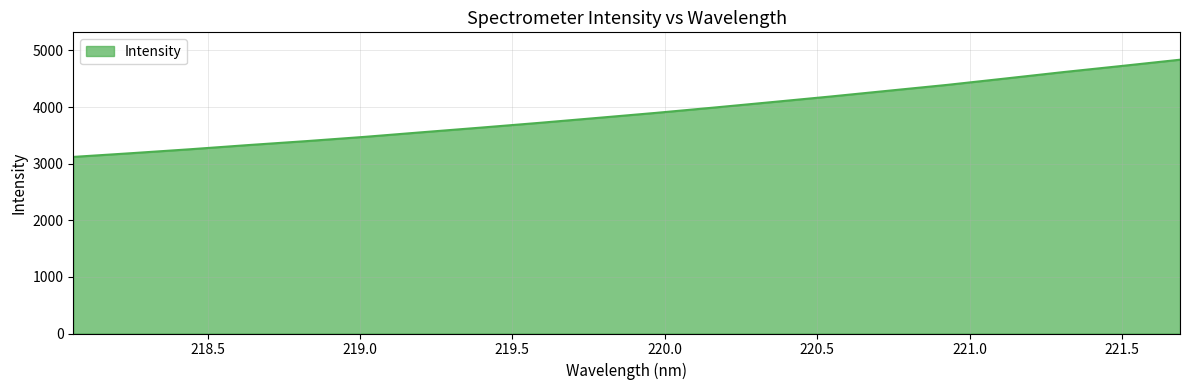

What is the greatest value displayed?

4835.1